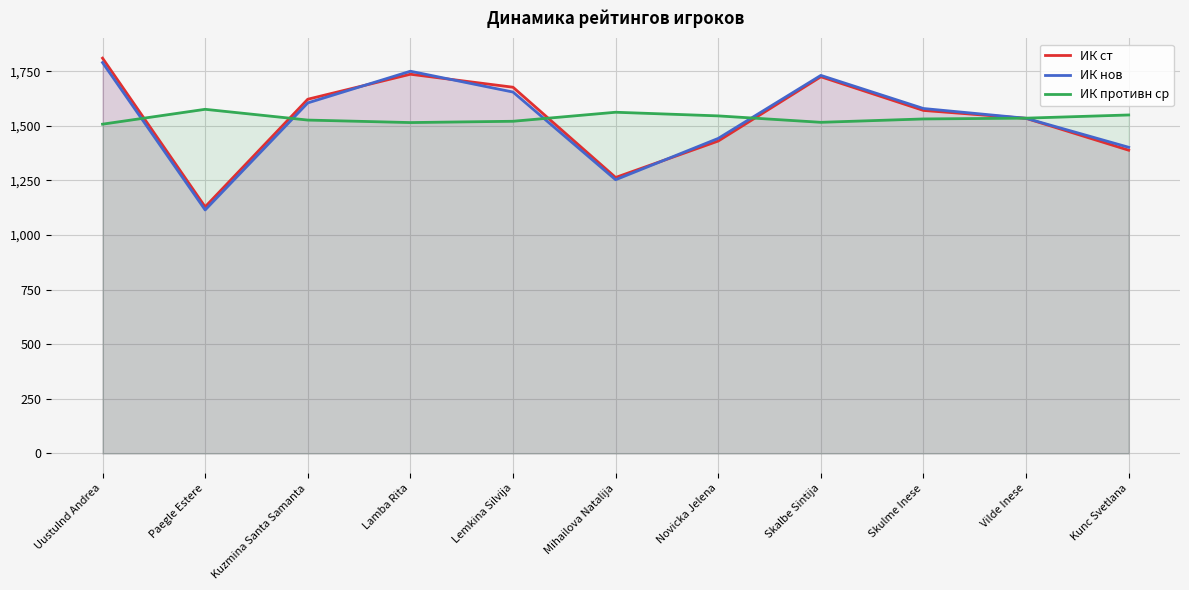

What is the average value of the ИК нов series?

1532.7